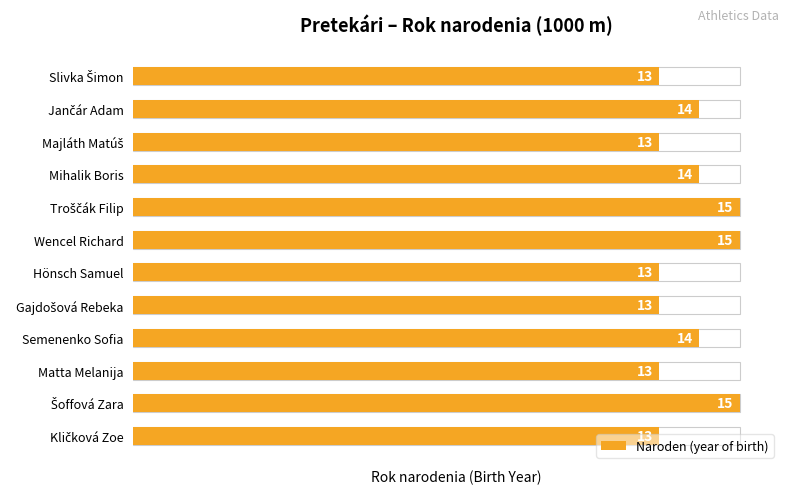

How many distinct data groups are displayed?

1